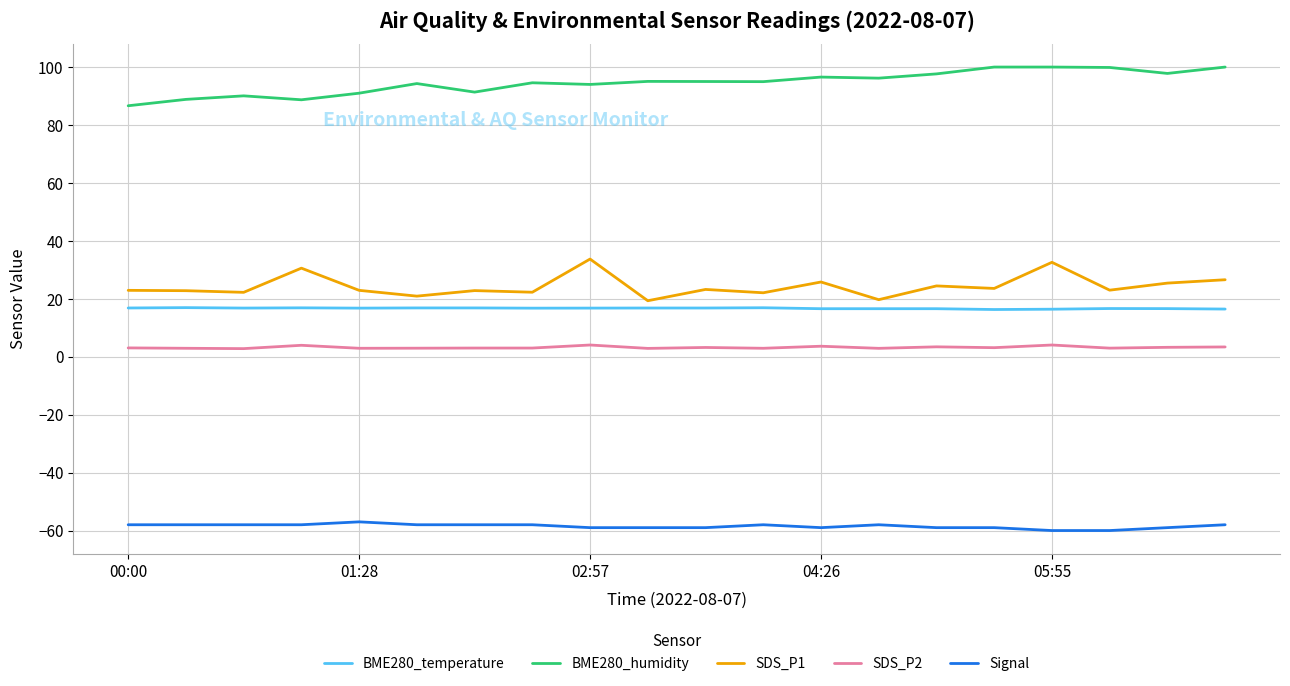

Which series has the largest total across all categories?

BME280_humidity